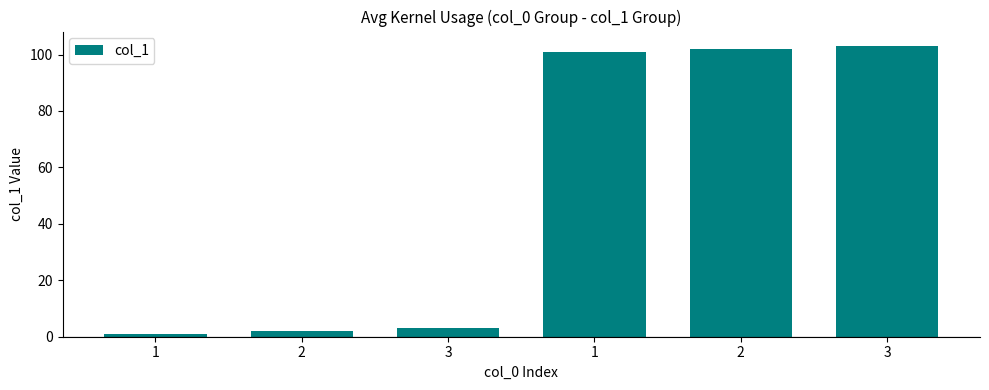

What is the minimum value shown in the chart?

1